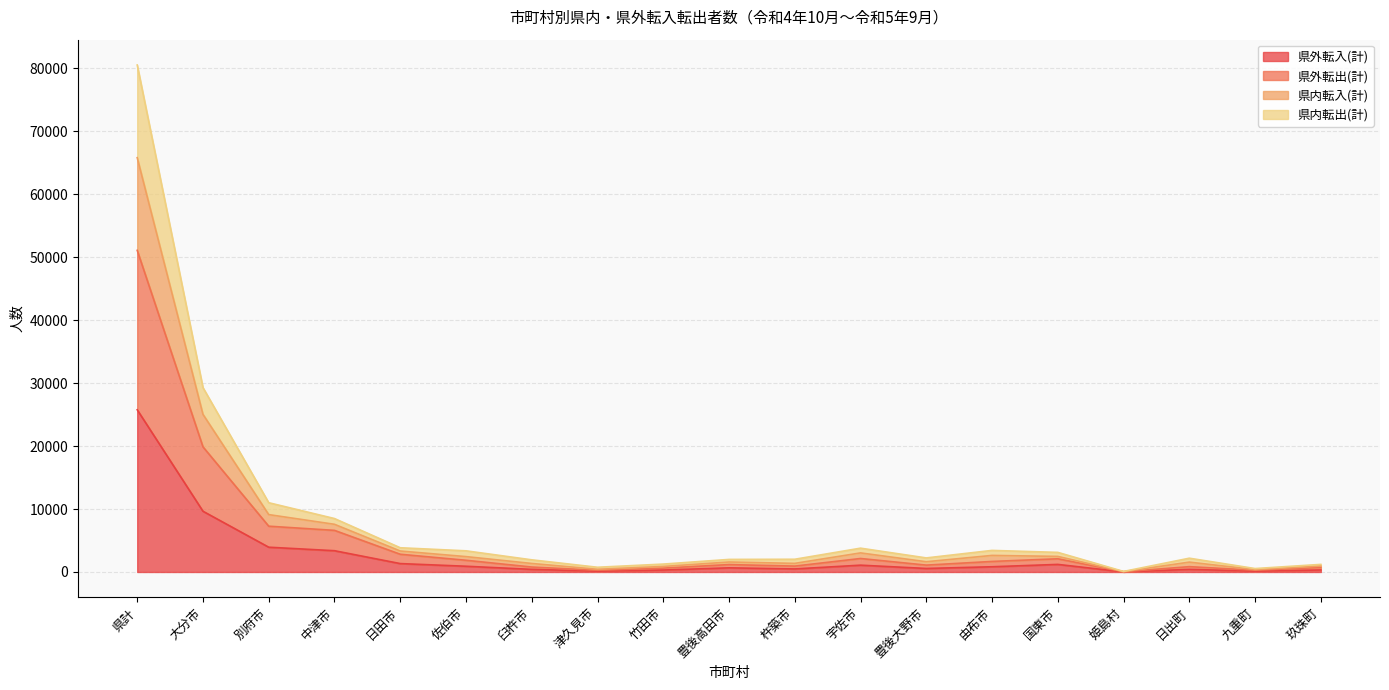

Between 杵築市 and 姫島村, which series saw the biggest shift?

県内転入(計)